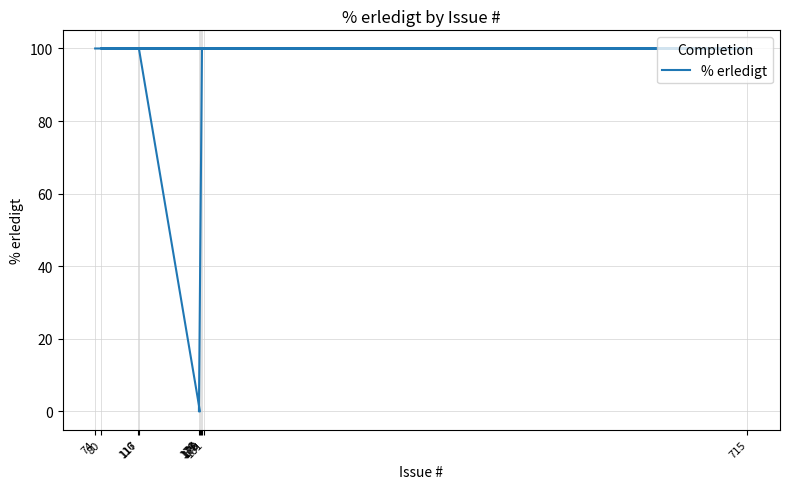

Reading left to right, transcribe all the data shown in this chart.

74=100	715=100	181=100	80=100	116=100	178=100	179=100	176=0	177=0	117=100